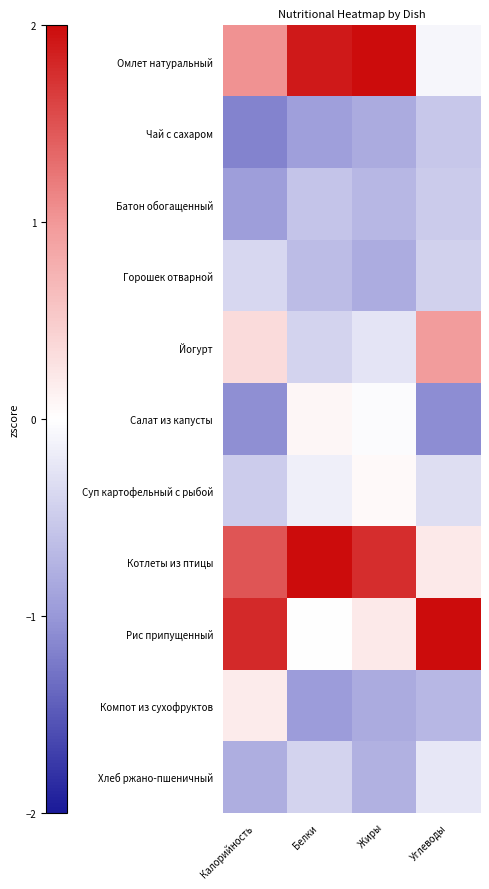

List the series in order of their peak value, lowest first.

Чай с сахаром, Батон обогащенный, Горошек отварной, Хлеб ржано-пшеничный, Суп картофельный с рыбой, Салат из капусты, Компот из сухофруктов, Йогурт, Котлеты из птицы, Омлет натуральный, Рис припущенный